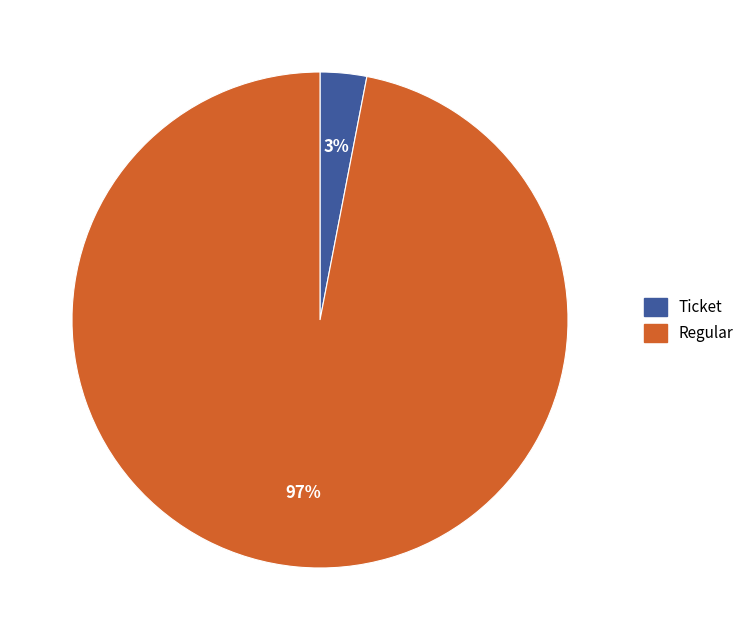

Which slice is the smallest?

Ticket